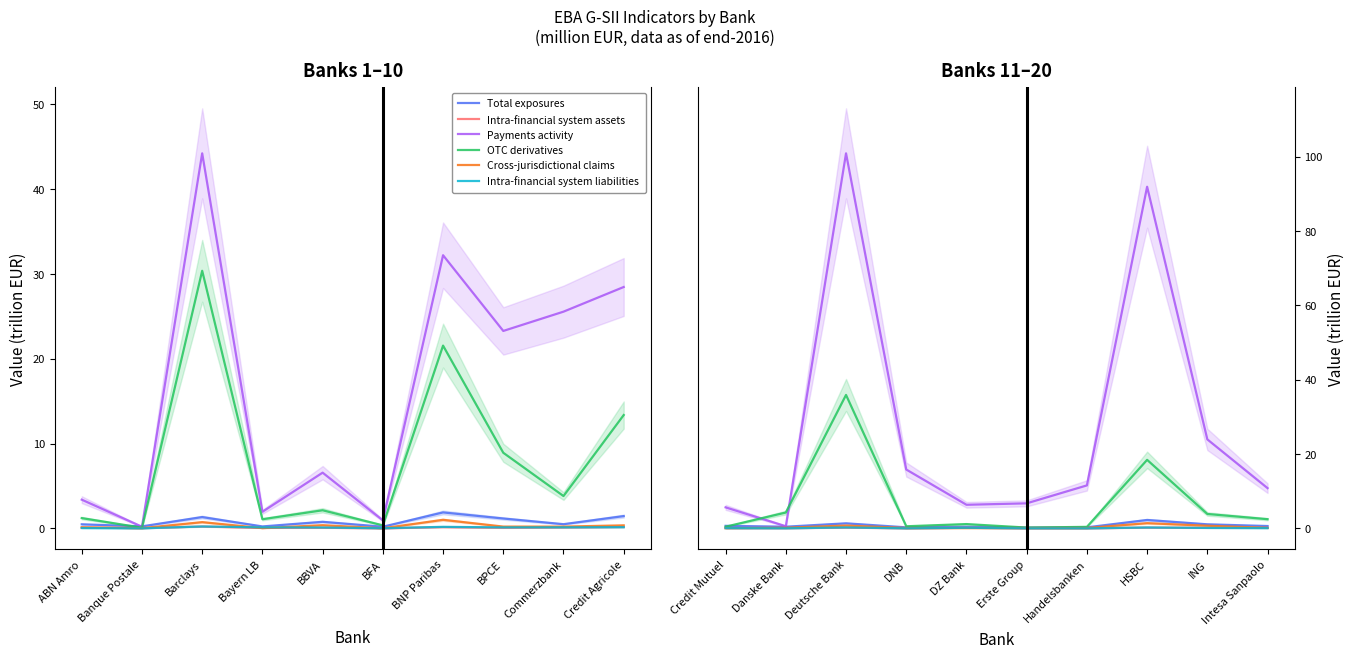

At which category does Intra-financial system liabilities reach its first local peak?

Barclays